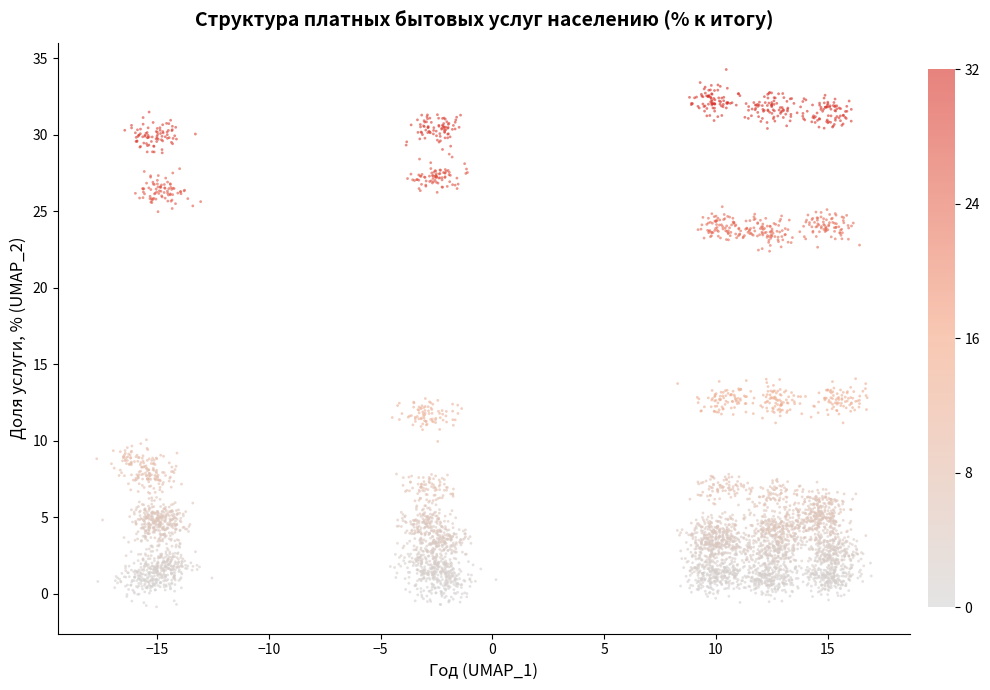

What is the range of Y values (max minus min)?

35.0